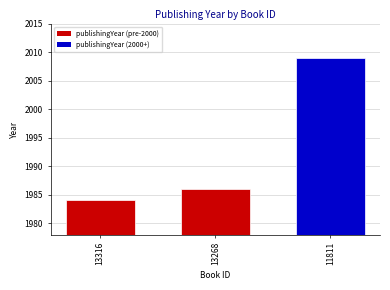

Is it true that the value at 13316 is 1984?

True